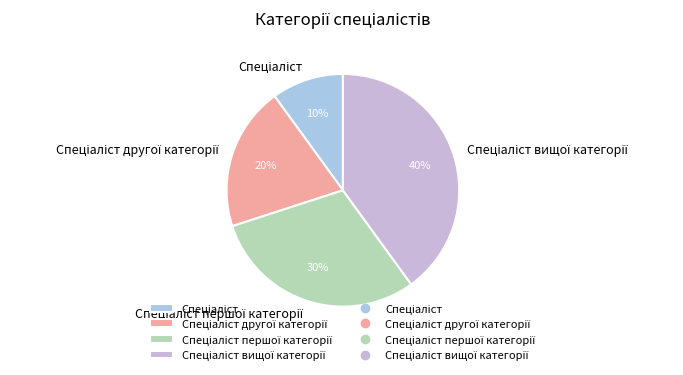

Count the number of slices in the pie.

4